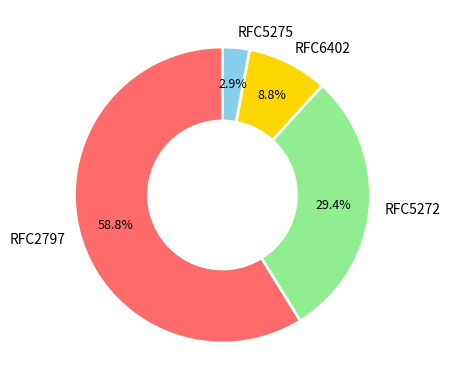

Which category has the smallest portion of the pie?

RFC5275